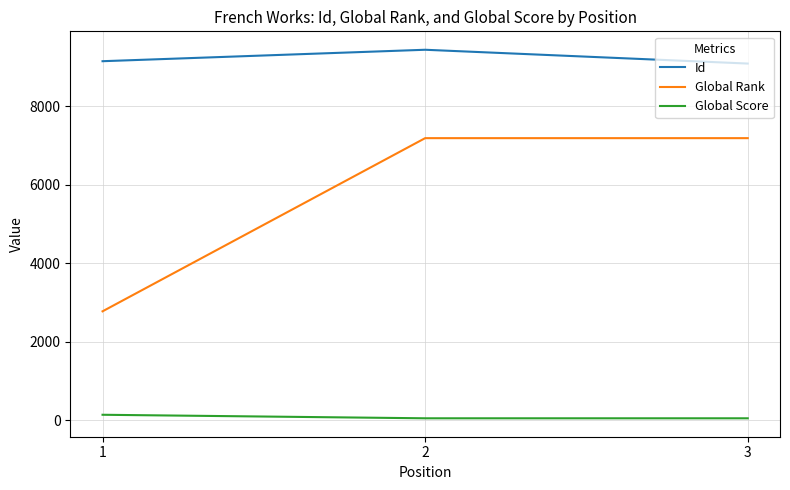

At which category is the sum across all series the highest?

2